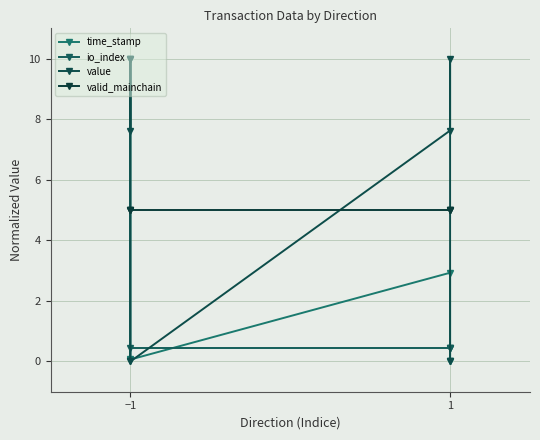

Where is the first local minimum for io_index?

−1